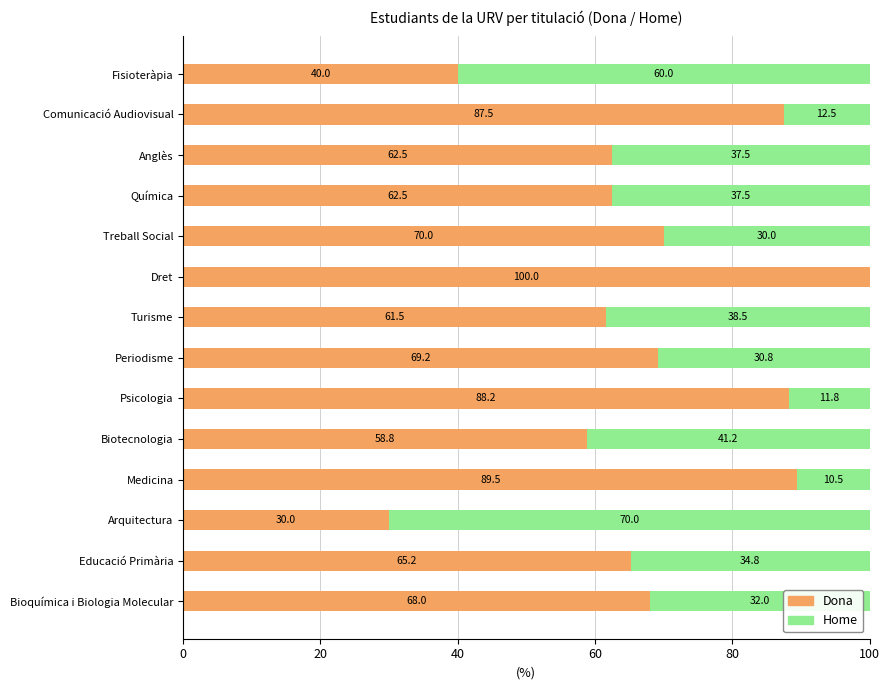

What is the maximum value for Dona?

100.0